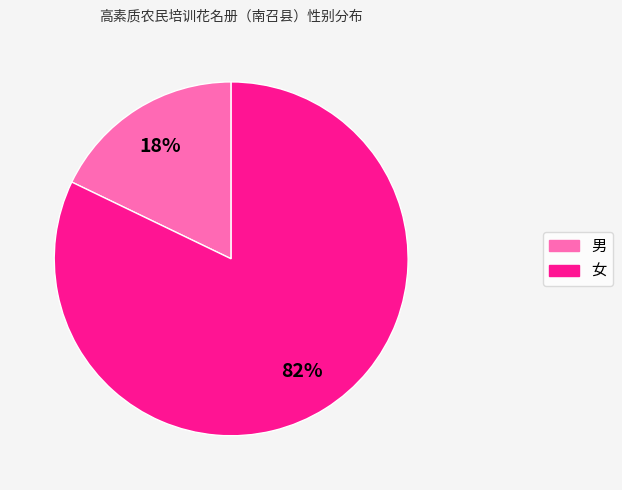

Does 男 represent more than half of the total?

No